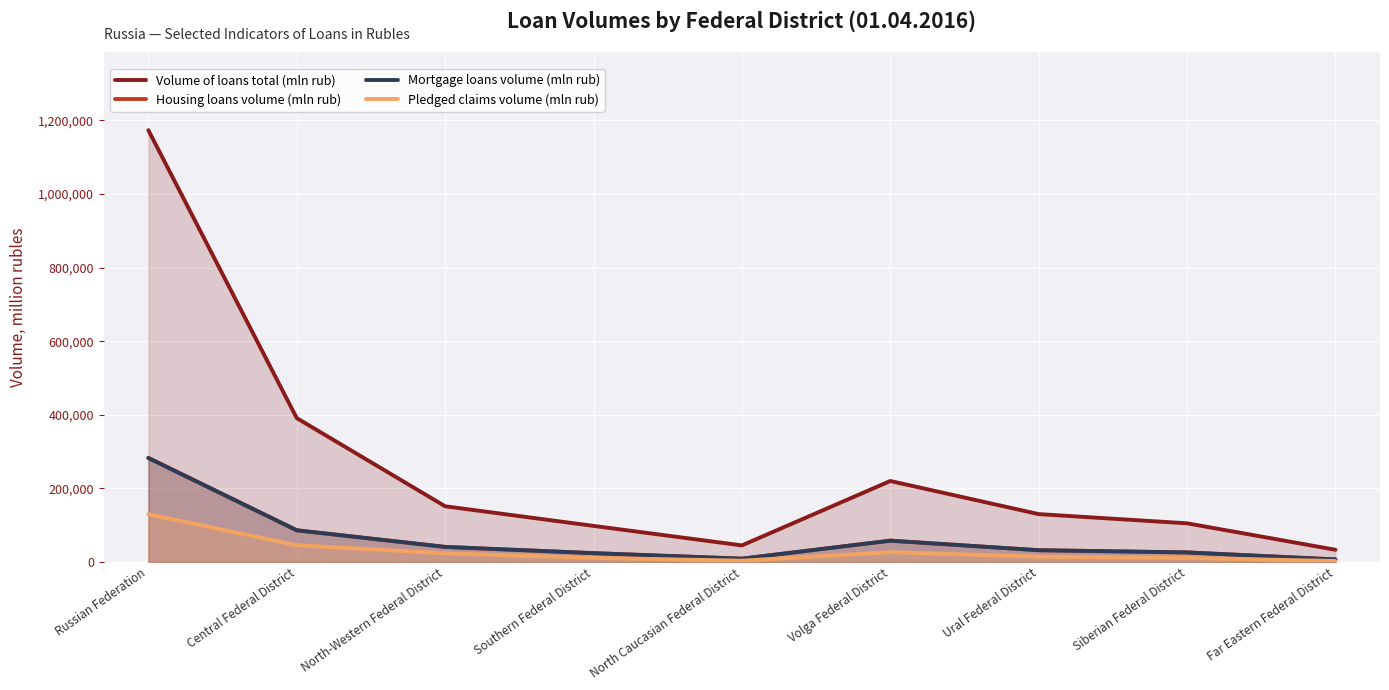

What is the maximum value shown in the chart?

1173340